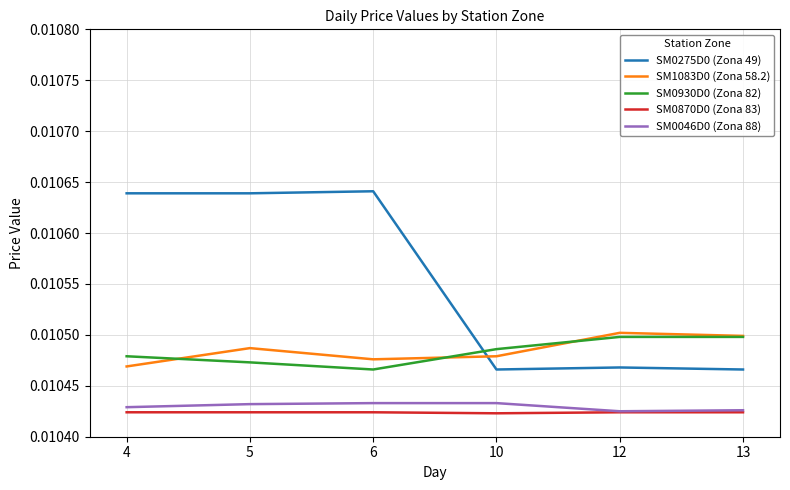

Between which two adjacent categories do SM1083D0 (Zona 58.2) and SM0275D0 (Zona 49) first intersect?

6 and 10